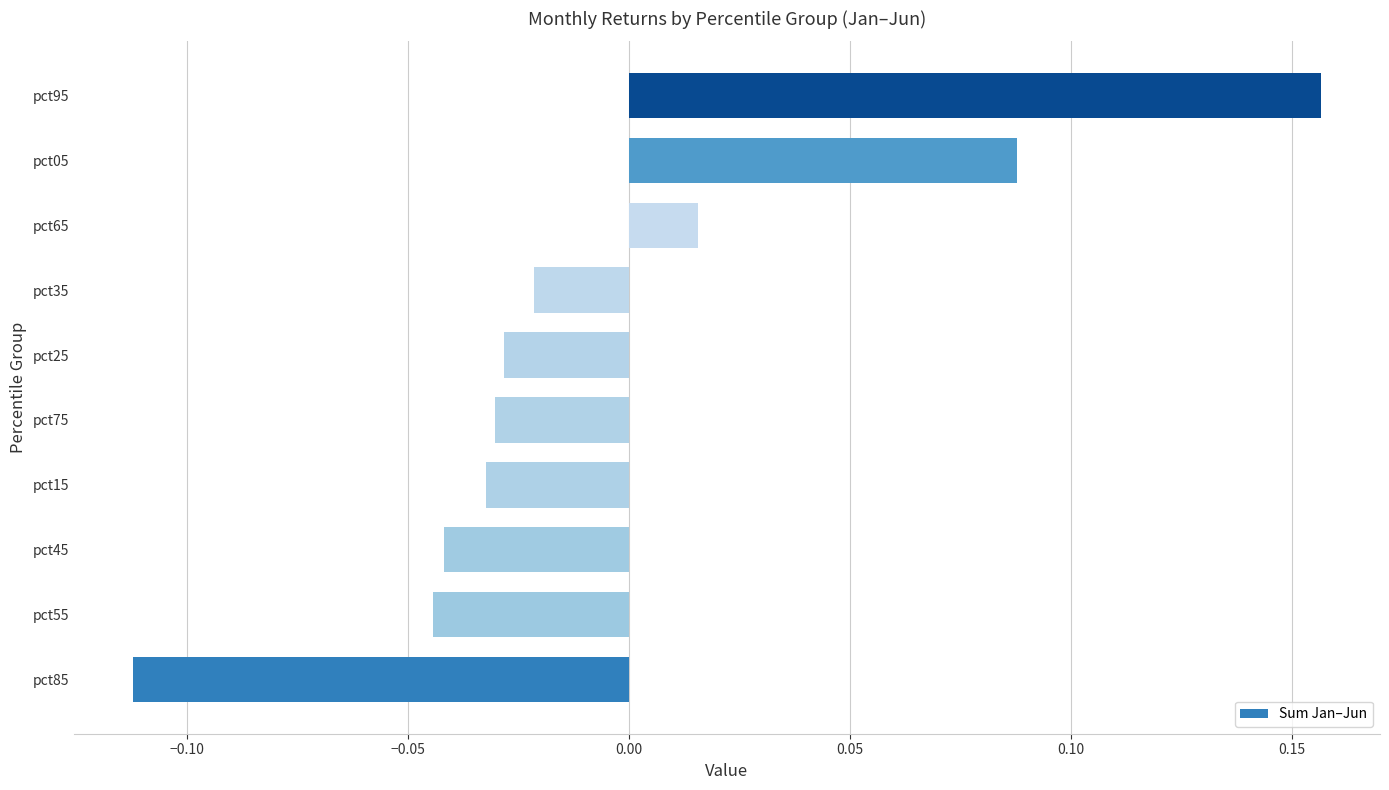

Count the number of data series in this chart.

1